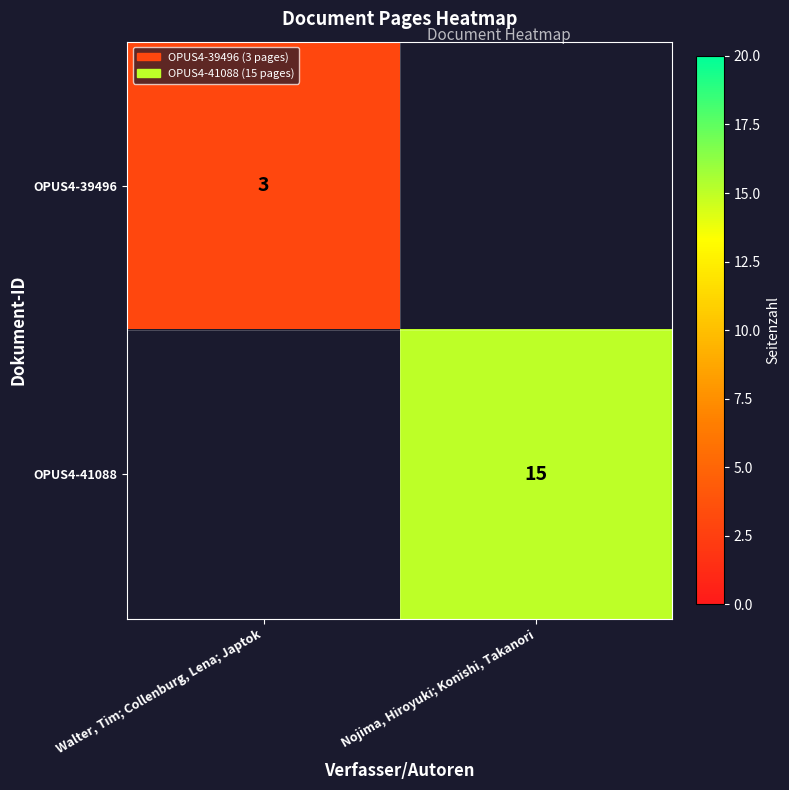

True or false: OPUS4-39496 has a value of 1 at Walter, Tim; Collenburg, Lena; Japtok.

False